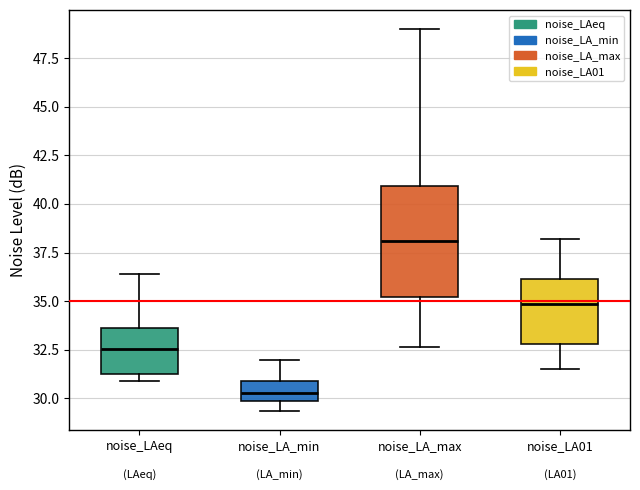

Which box is the tallest, from its lower edge to its upper edge?

noise_LA_max